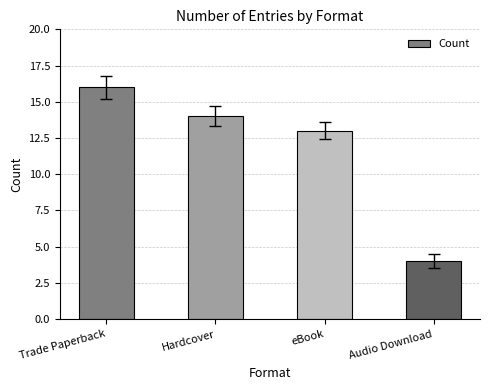

What is the ratio of the value at Trade Paperback to the value at Hardcover?

1.1